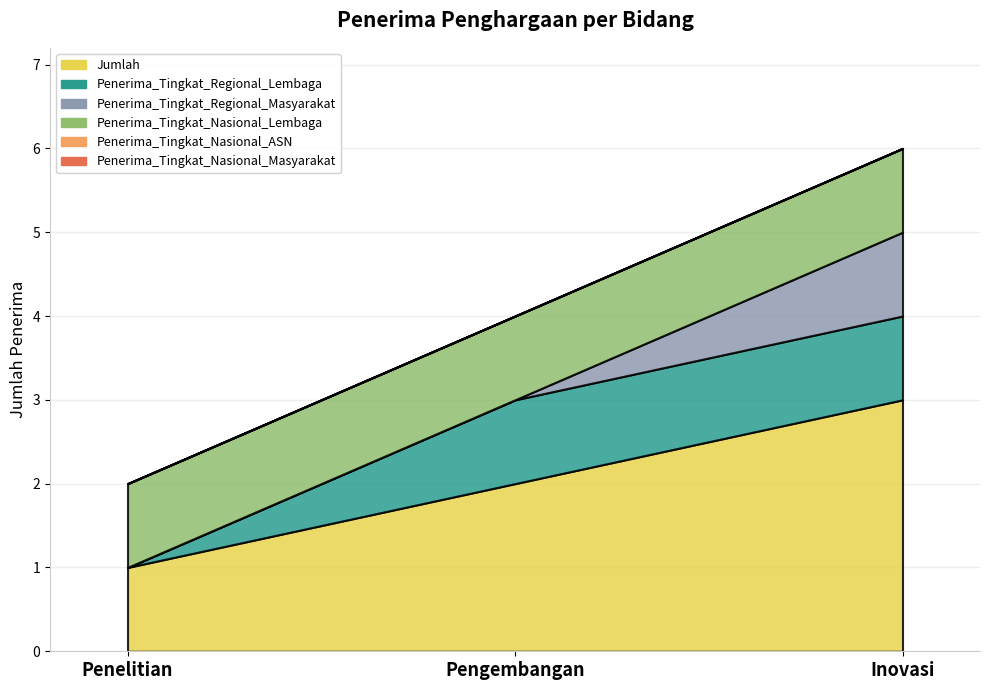

Rank the series by their maximum value, from lowest to highest.

Penerima_Tingkat_Nasional_ASN, Penerima_Tingkat_Nasional_Masyarakat, Penerima_Tingkat_Regional_Lembaga, Penerima_Tingkat_Regional_Masyarakat, Penerima_Tingkat_Nasional_Lembaga, Jumlah